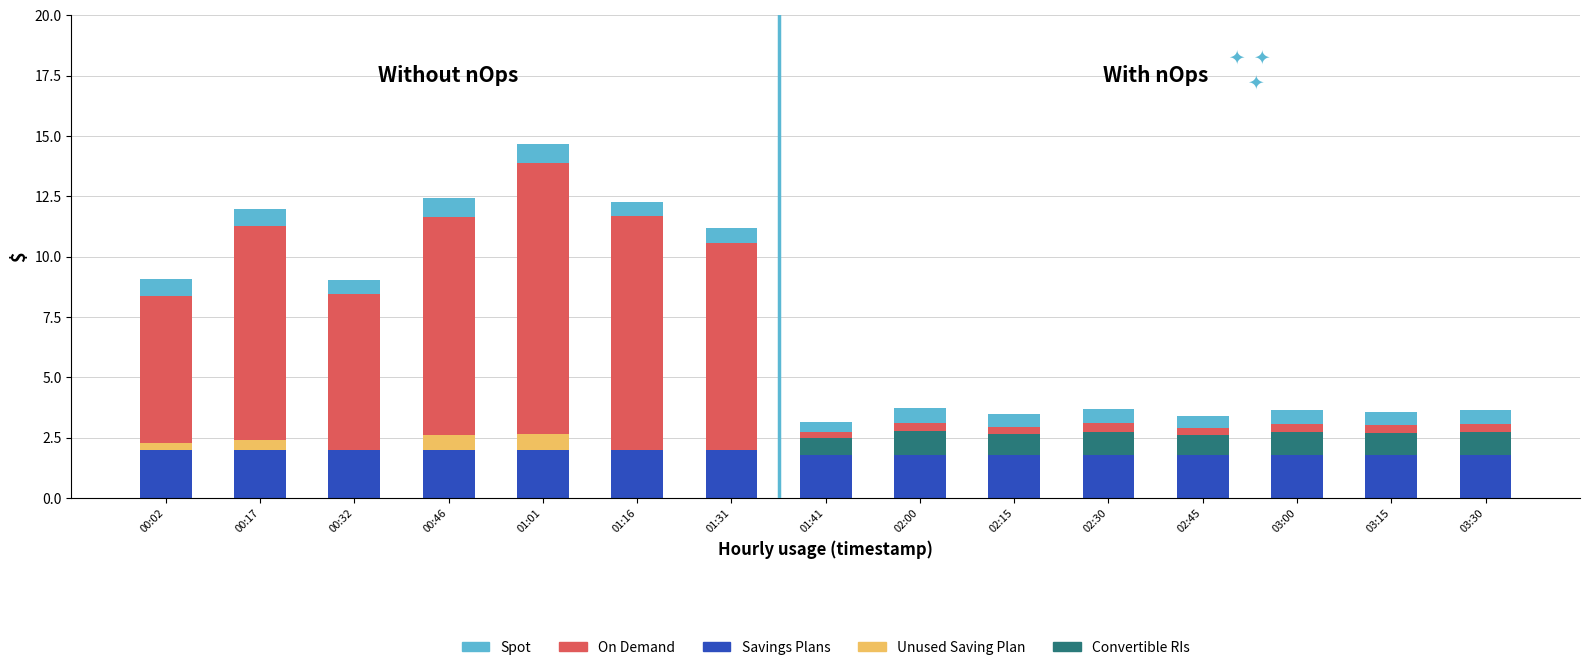

What is the label of the 3rd bar from the left?

00:32